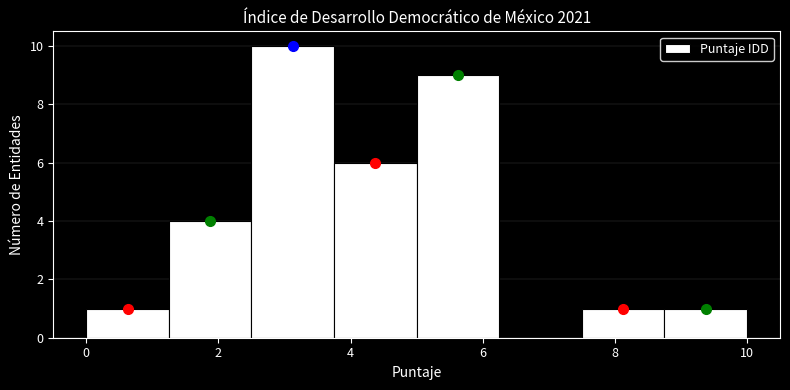

How tall is the bar that spans 5.00 to 6.25 on the x-axis? Neither the bar edges nor the heights are printed on the chart, so give them approximately, as read against the axes.

9